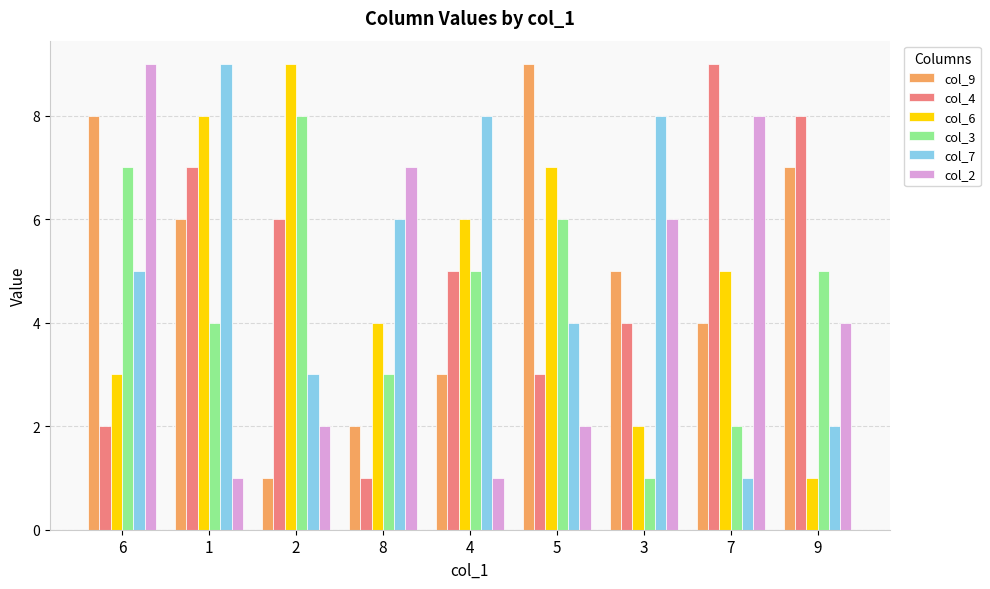

What is the difference between the maximum and minimum values in the col_4 series?

8